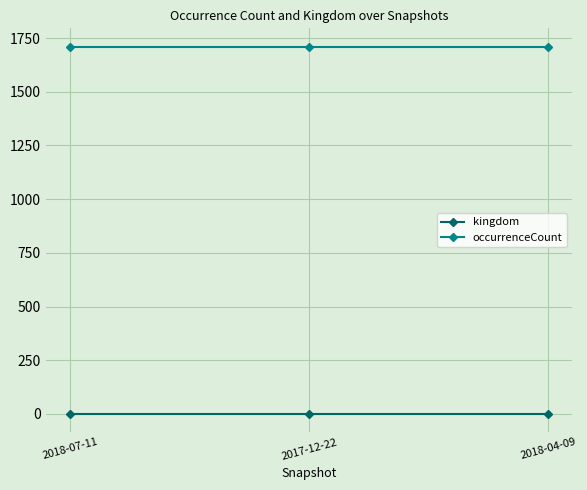

What are all the series names shown in the legend?

kingdom, occurrenceCount